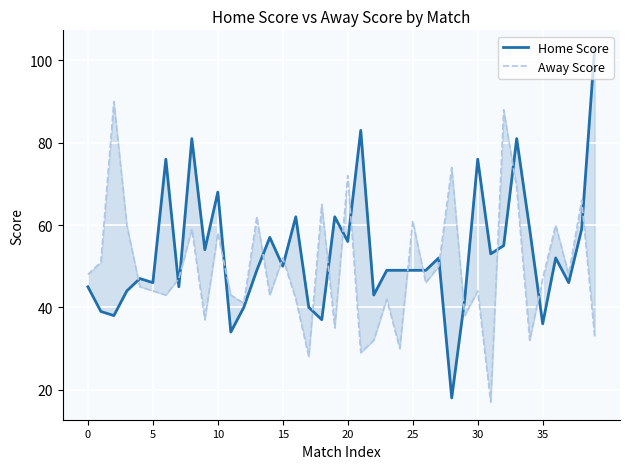

At 32, list the series in order from smallest to largest.

Home Score, Away Score